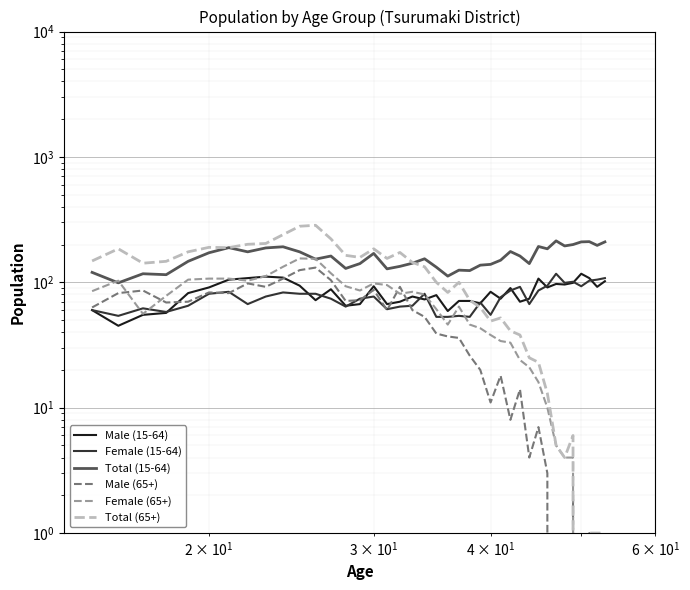

Which series ends up on top after the final intersection of Female (65+) and Male (15-64)?

Male (15-64)